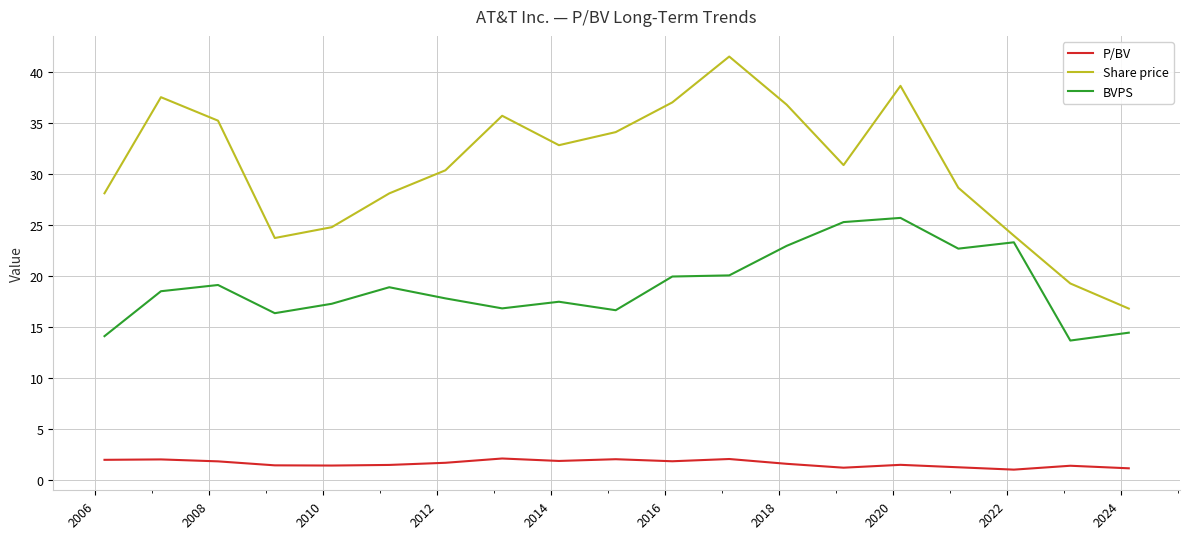

Which series has the largest total across all categories?

Share price